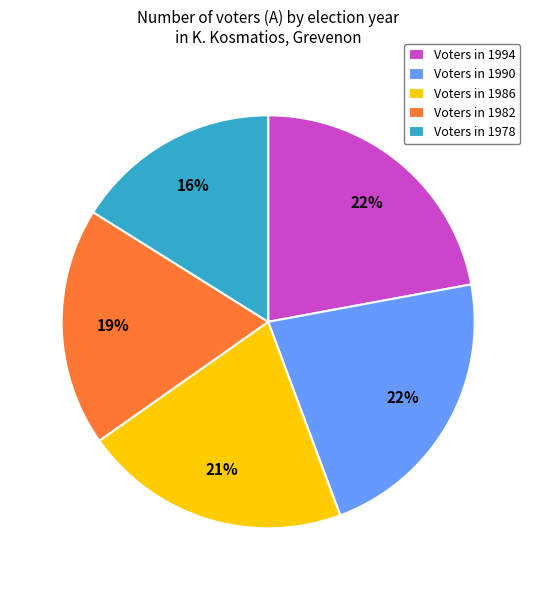

Which category has the smallest portion of the pie?

Voters in 1978